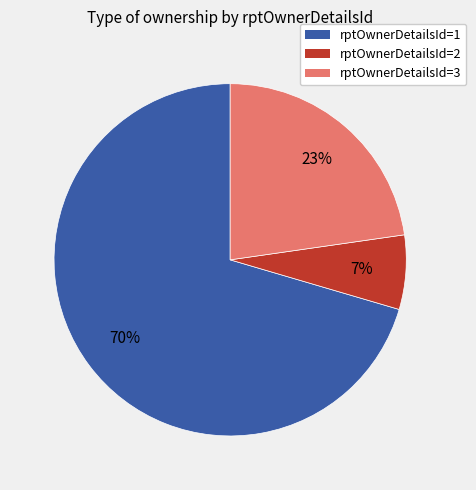

Count the number of slices in the pie.

3